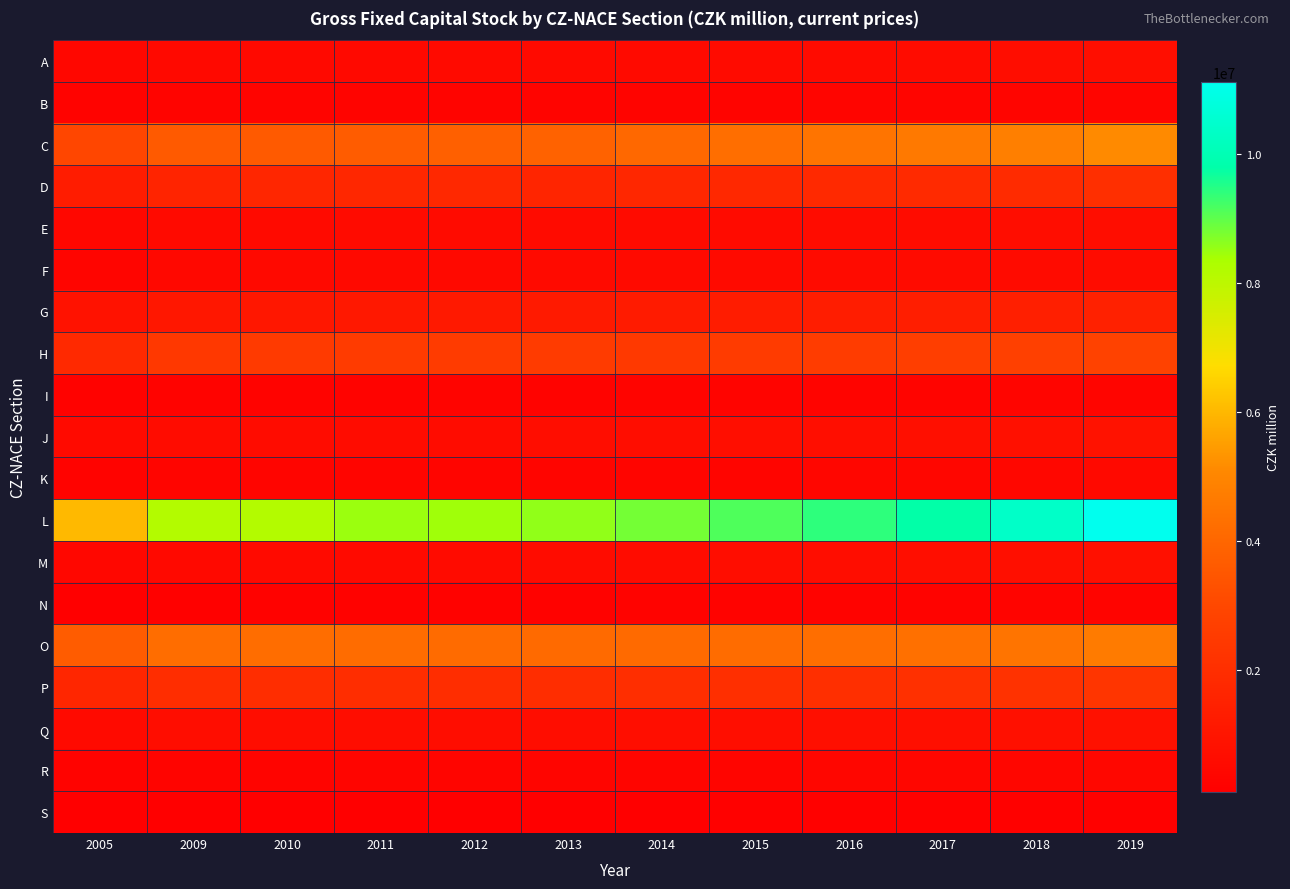

Reading right to left, transcribe all the data shown in this chart.

A: 2019=703166	2018=658173	2017=627987	2016=599321	2015=573898	2014=559024	2013=532709	2012=521644	2011=500792	2010=488366	2009=487776	2005=422025
B: 2019=362148	2018=345616	2017=334367	2016=328024	2015=323624	2014=316800	2013=304736	2012=306118	2011=299200	2010=291520	2009=284391	2005=242729
C: 2019=5107949	2018=4782873	2017=4587768	2016=4423075	2015=4252954	2014=4068919	2013=3851249	2012=3789802	2011=3665162	2010=3600848	2009=3586930	2005=2956205
D: 2019=2040095	2018=1890580	2017=1834230	2016=1801411	2015=1769499	2014=1705593	2013=1647238	2012=1777903	2011=1745070	2010=1695028	2009=1615561	2005=1259560
E: 2019=690681	2018=653629	2017=625250	2016=609406	2015=597256	2014=583797	2013=571063	2012=570648	2011=566377	2010=539458	2009=533706	2005=443572
F: 2019=644410	2018=606928	2017=591889	2016=574762	2015=558566	2014=543027	2013=527307	2012=510409	2011=506019	2010=491522	2009=462809	2005=368400
G: 2019=1477455	2018=1395508	2017=1341118	2016=1298896	2015=1261029	2014=1234890	2013=1208151	2012=1143081	2011=1123432	2010=1097986	2009=1077292	2005=872285
H: 2019=2820124	2018=2729525	2017=2630627	2016=2573863	2015=2505052	2014=2445254	2013=2509988	2012=2519112	2011=2500472	2010=2475081	2009=2411050	2005=1802211
I: 2019=356561	2018=333825	2017=319131	2016=307811	2015=298643	2014=293305	2013=282427	2012=285197	2011=280237	2010=273718	2009=271967	2005=215469
J: 2019=872706	2018=799092	2017=749308	2016=721756	2015=702004	2014=683913	2013=669760	2012=632977	2011=634971	2010=638450	2009=635349	2005=549528
K: 2019=485324	2018=440015	2017=400649	2016=374530	2015=360919	2014=353392	2013=346281	2012=336939	2011=337342	2010=334681	2009=333888	2005=272449
L: 2019=11128020	2018=10384231	2017=9788562	2016=9418301	2015=9133359	2014=8819845	2013=8580372	2012=8459207	2011=8495261	2010=8196281	2009=8189759	2005=6038189
M: 2019=790748	2018=737048	2017=704299	2016=678217	2015=655034	2014=627523	2013=608556	2012=574297	2011=553628	2010=538240	2009=518667	2005=430822
N: 2019=318298	2018=297661	2017=280586	2016=264645	2015=253253	2014=243039	2013=235726	2012=219355	2011=210358	2010=202263	2009=197832	2005=139683
O: 2019=4673272	2018=4440302	2017=4291013	2016=4225872	2015=4196682	2014=4132710	2013=4098324	2012=4150651	2011=4174020	2010=4200578	2009=4202080	2005=3674974
P: 2019=2271111	2018=2166387	2017=2093399	2016=2056355	2015=2033435	2014=1995536	2013=1968033	2012=1971104	2011=1967776	2010=1958734	2009=1954654	2005=1701263
Q: 2019=834454	2018=792161	2017=765722	2016=743720	2015=728027	2014=703220	2013=686767	2012=681638	2011=676954	2010=662516	2009=655265	2005=531523
R: 2019=430132	2018=405947	2017=388439	2016=377869	2015=367666	2014=357821	2013=349003	2012=340238	2011=334691	2010=326712	2009=320518	2005=253759
S: 2019=182011	2018=175034	2017=169829	2016=165115	2015=160600	2014=155048	2013=151760	2012=147315	2011=143992	2010=141250	2009=138769	2005=112234